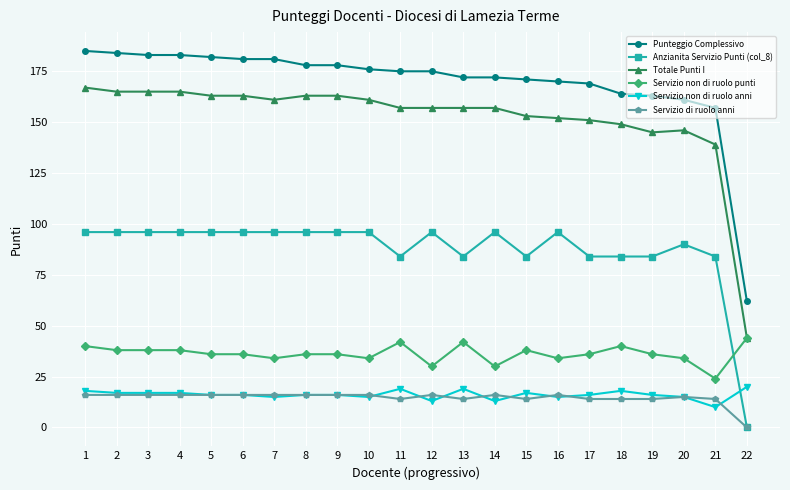

How many lines are shown in the chart?

6